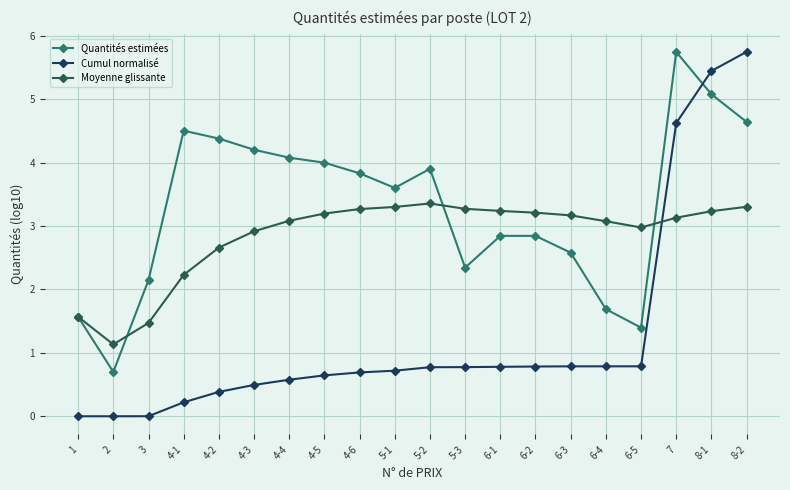

Rank the categories by Cumul normalisé value from lowest to highest.

1, 2, 3, 4-1, 4-2, 4-3, 4-4, 4-5, 4-6, 5-1, 5-2, 5-3, 6-1, 6-2, 6-3, 6-4, 6-5, 7, 8-1, 8-2